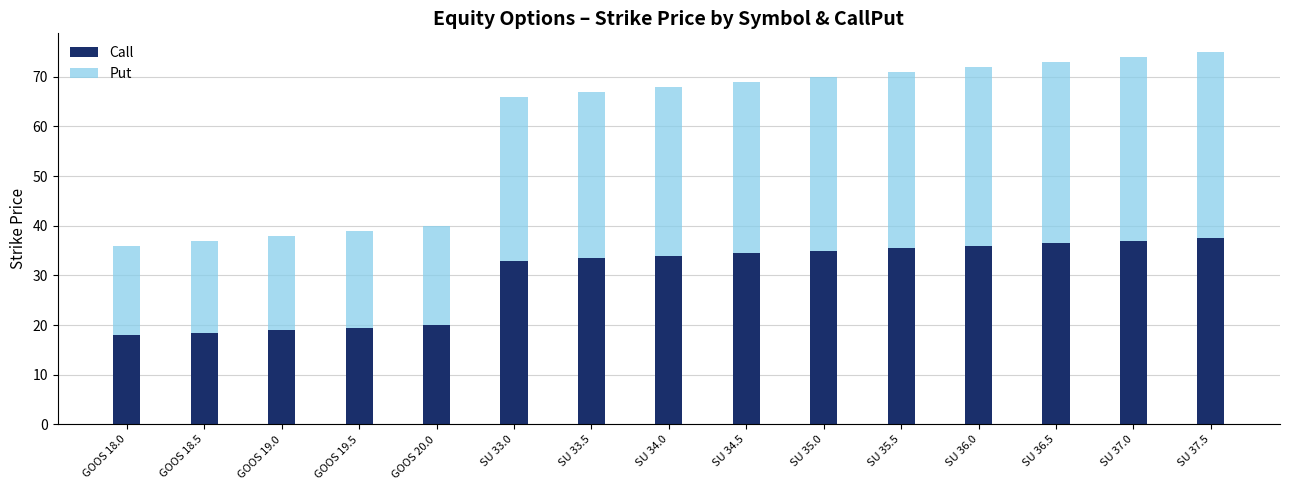

Reading left to right, transcribe the values for Call.

GOOS 18.0=18.0	GOOS 18.5=18.5	GOOS 19.0=19.0	GOOS 19.5=19.5	GOOS 20.0=20.0	SU 33.0=33.0	SU 33.5=33.5	SU 34.0=34.0	SU 34.5=34.5	SU 35.0=35.0	SU 35.5=35.5	SU 36.0=36.0	SU 36.5=36.5	SU 37.0=37.0	SU 37.5=37.5